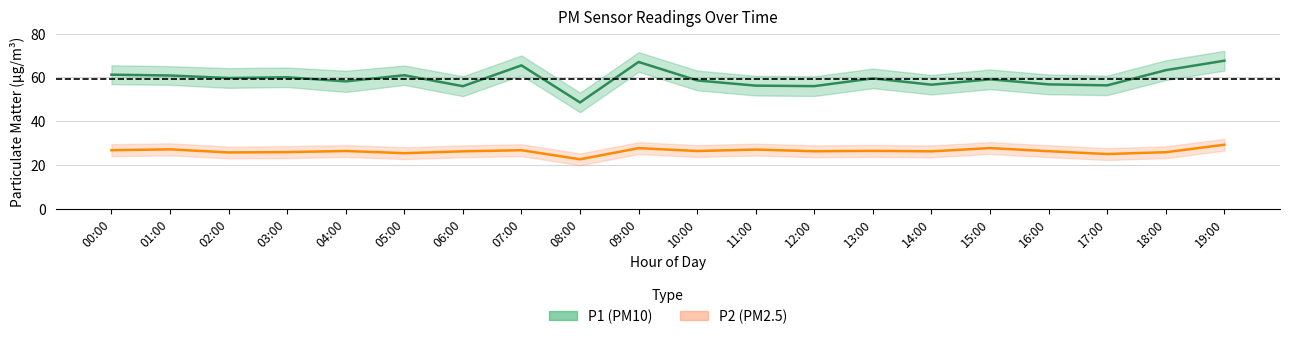

What is the total value across all series at 01:00?

88.0